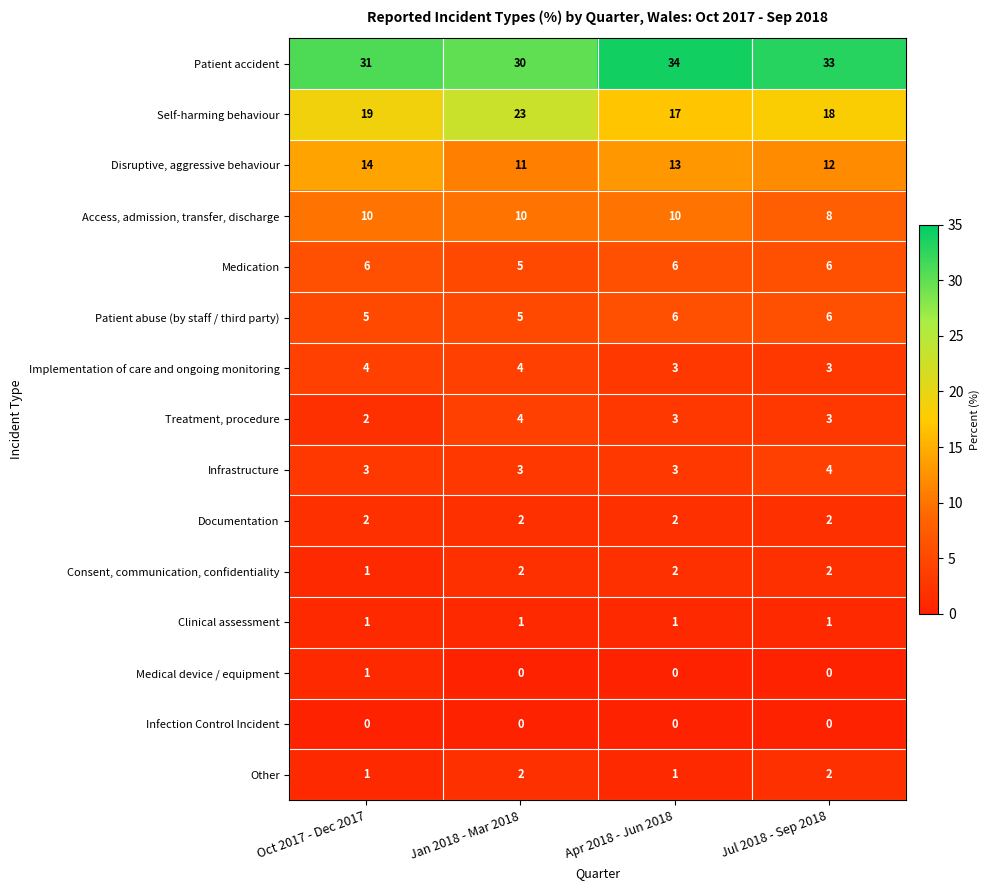

How many Other values are between 1 and 2?

4